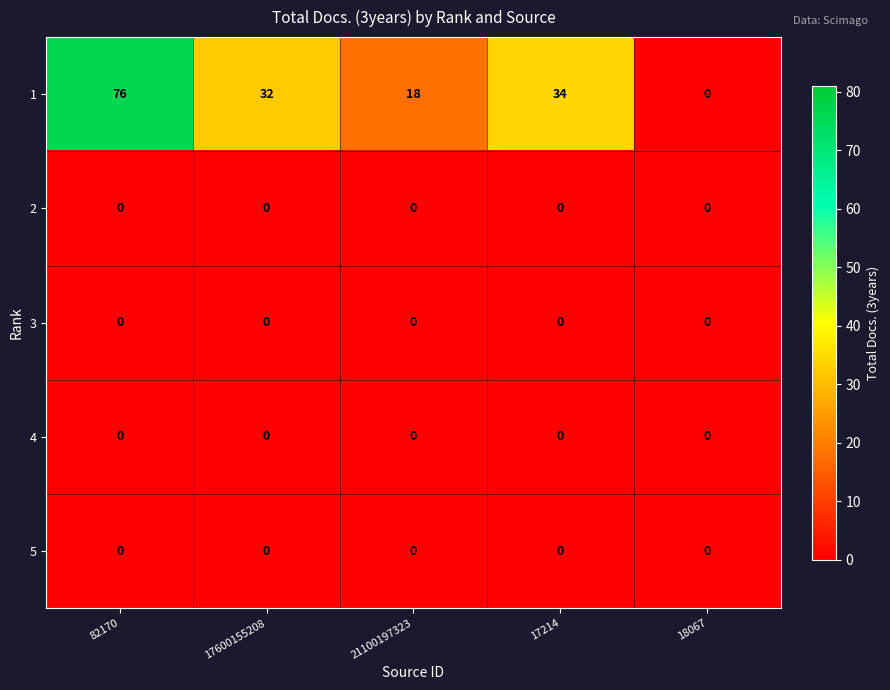

What is the greatest value displayed?

76